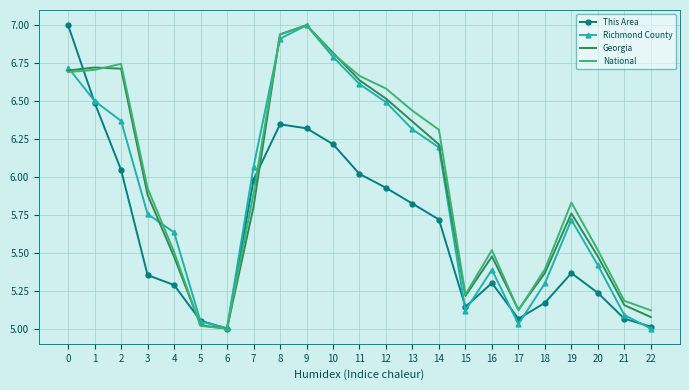

What are all the series names shown in the legend?

This Area, Richmond County, Georgia, National